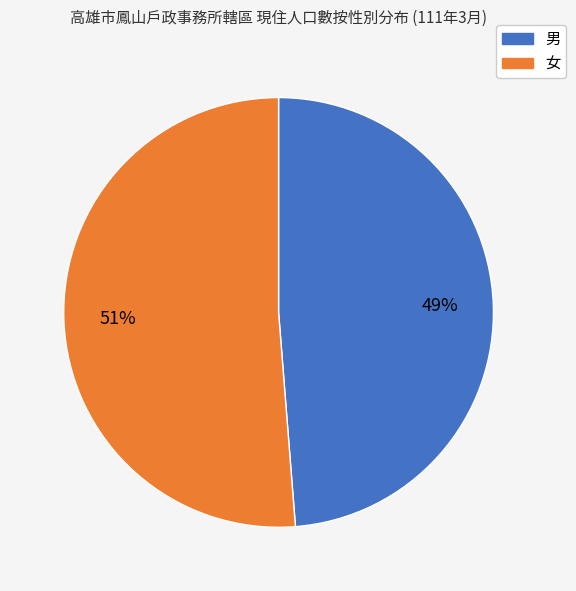

What is the majority slice?

女